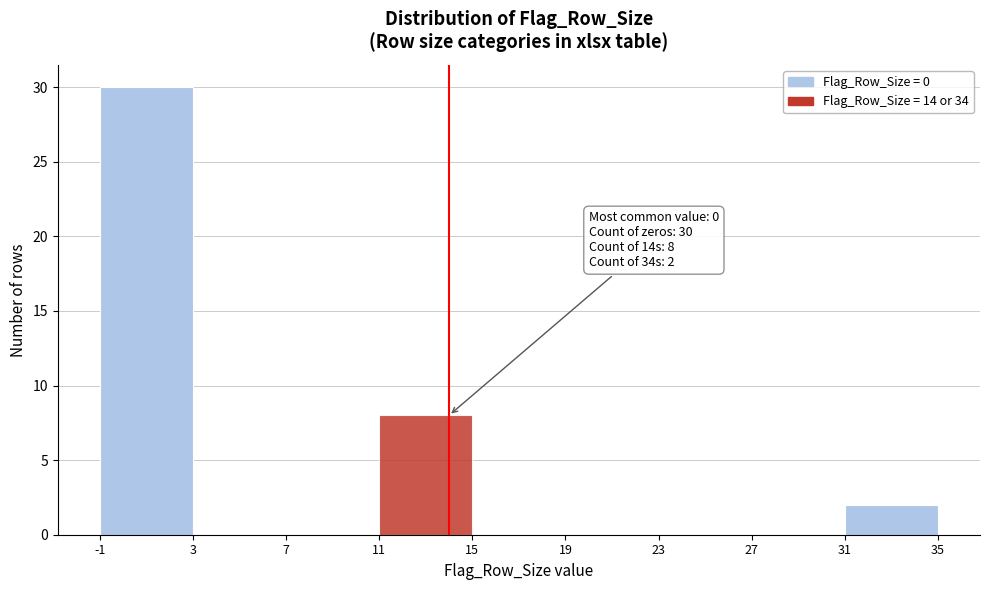

Which range on the x-axis has the tallest bar?

-1 to 3